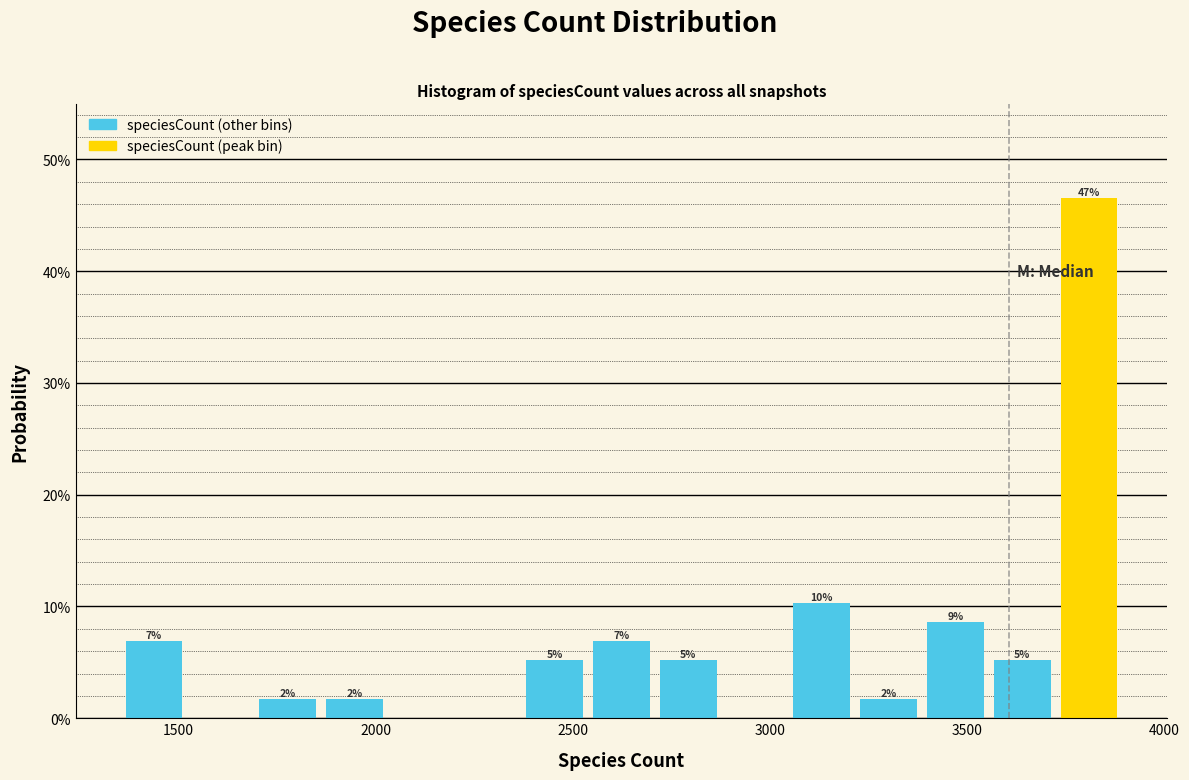

Read against the x-axis, roughly where is the centre of the tallest bar?

3800